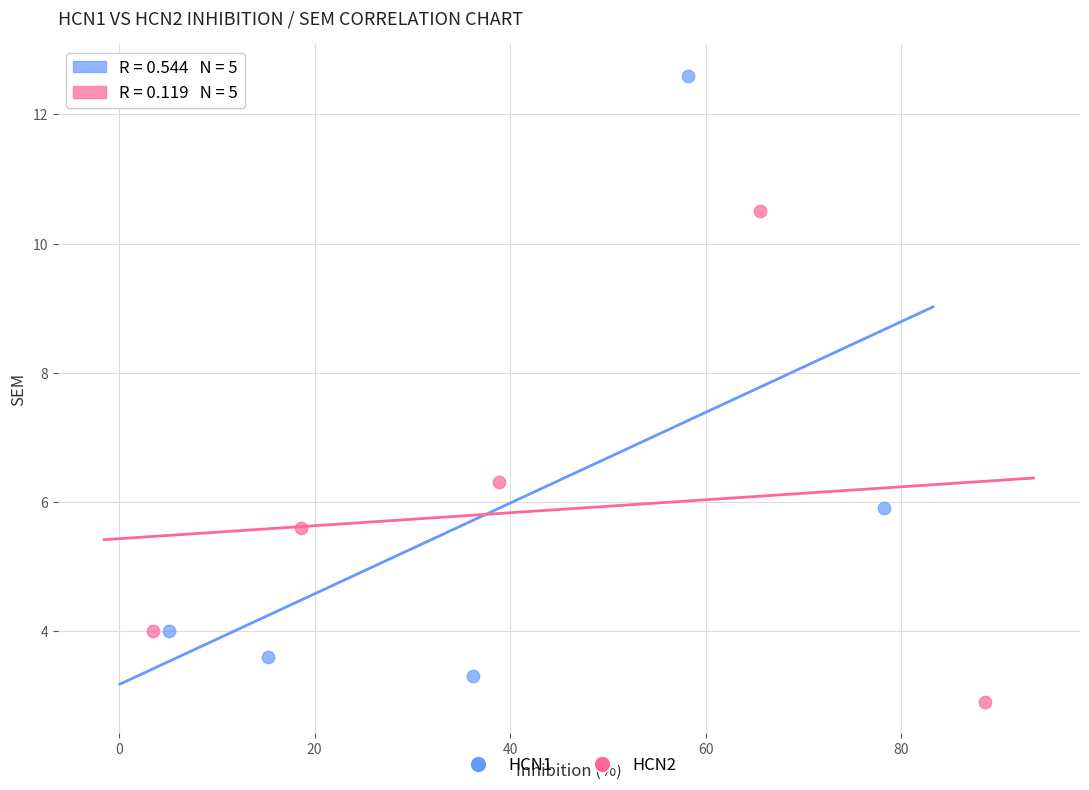

Which series has the widest spread of Y values?

HCN1